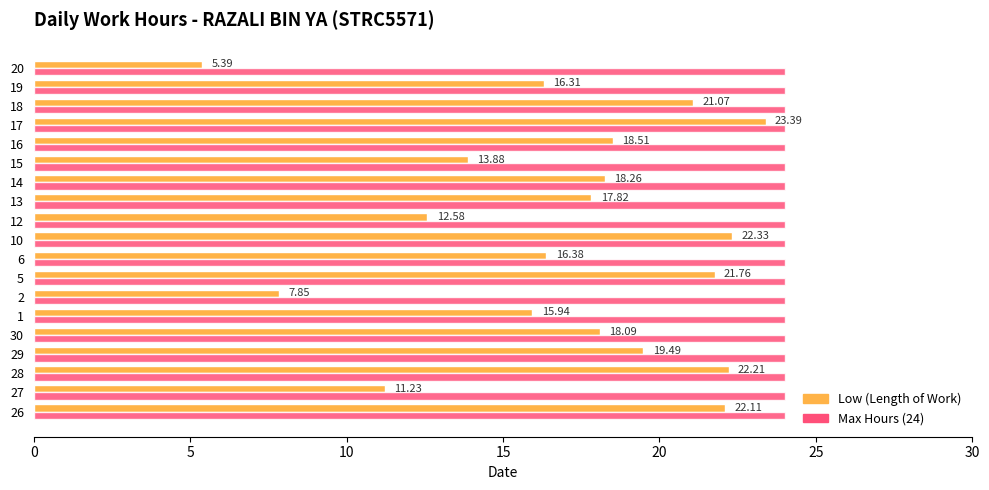

What is the average value of the Max Hours (24) series?

24.0